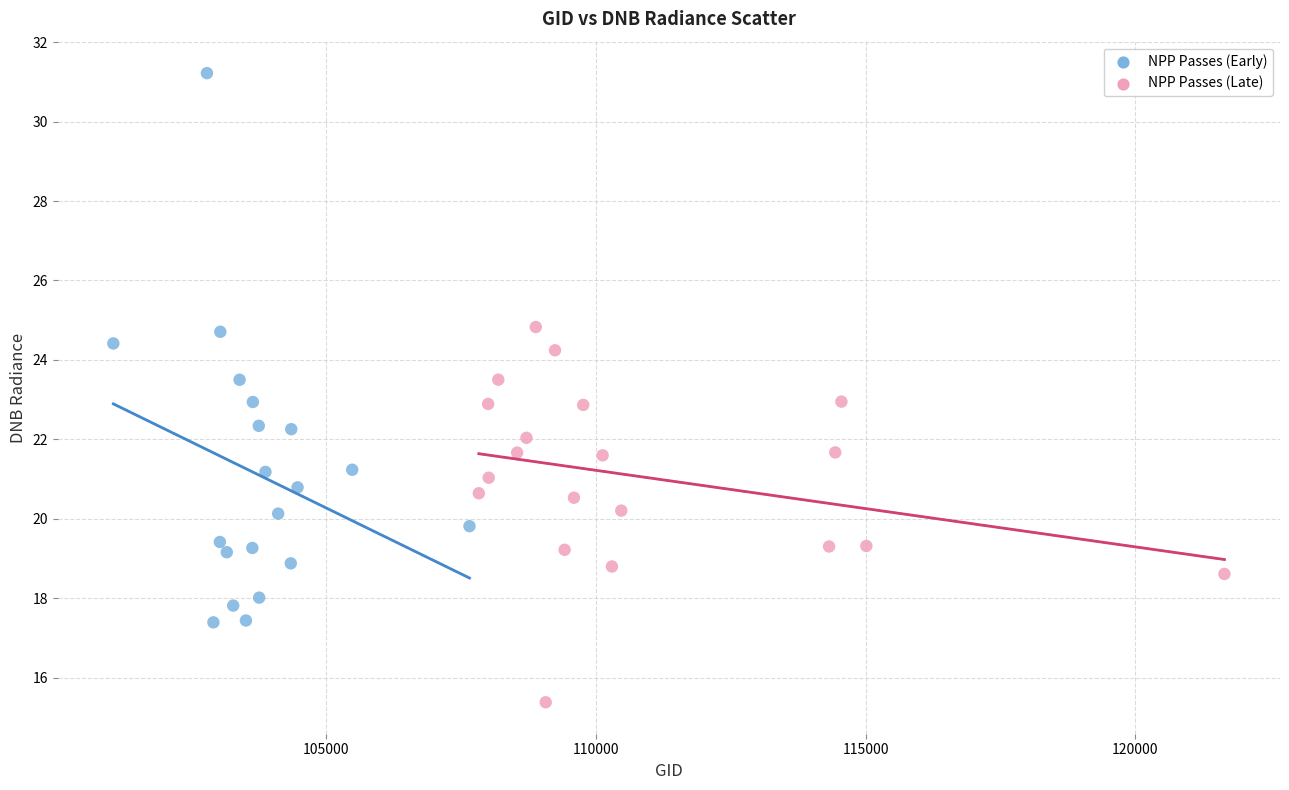

Which series contains the lowest Y value?

NPP Passes (Late)